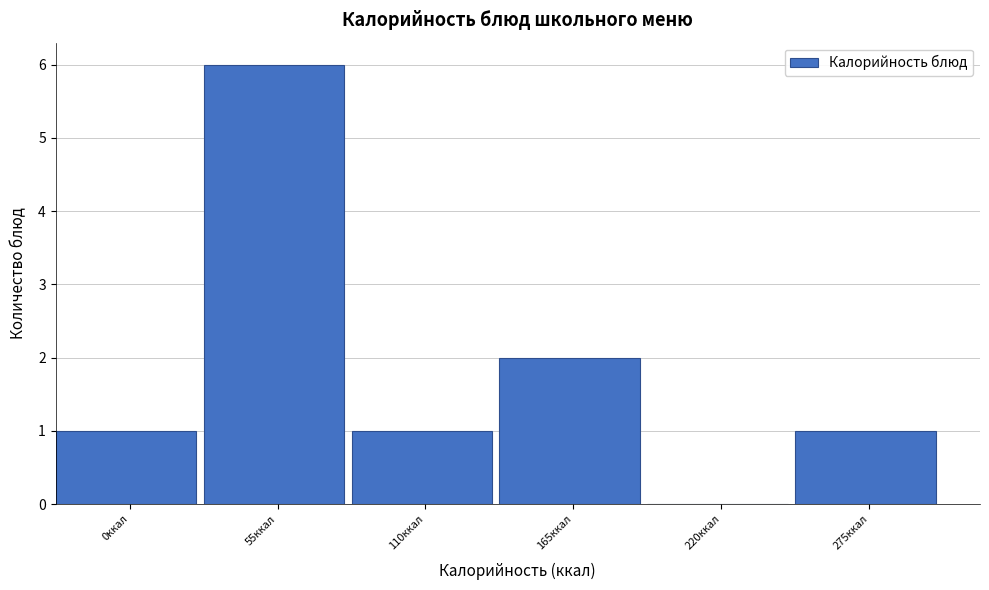

Reading right to left, extract all data points from this chart.

275ккал=1	220ккал=0	165ккал=2	110ккал=1	55ккал=6	0ккал=1